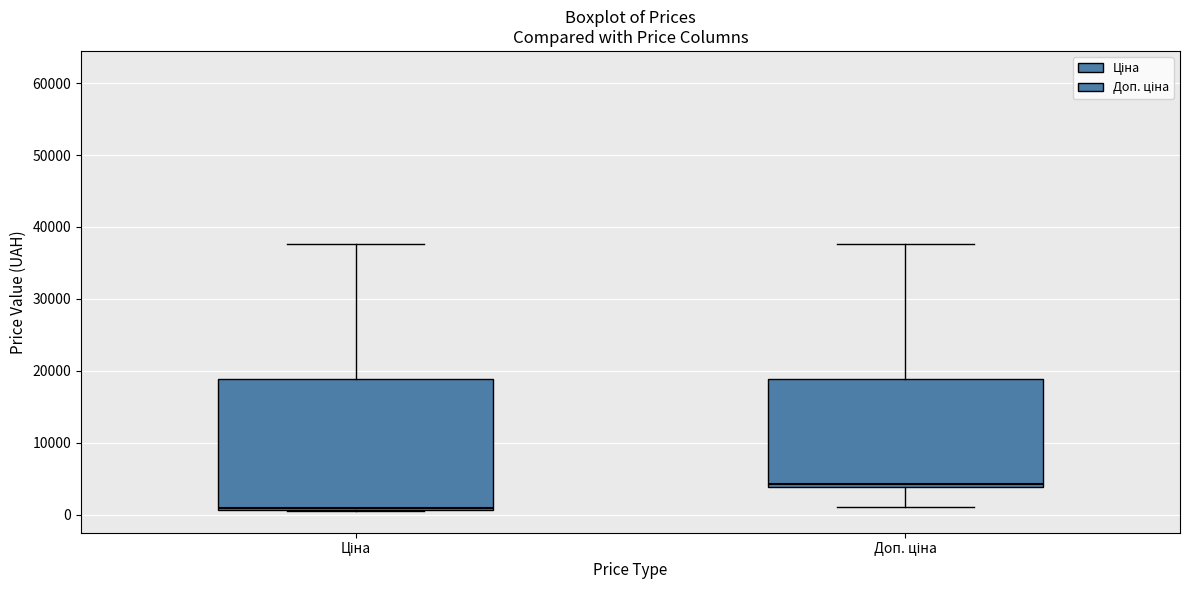

Where is the upper edge of the box for Доп. ціна on the y-axis? The values are not printed on the chart, so give them approximately, as read against the axis.

19000